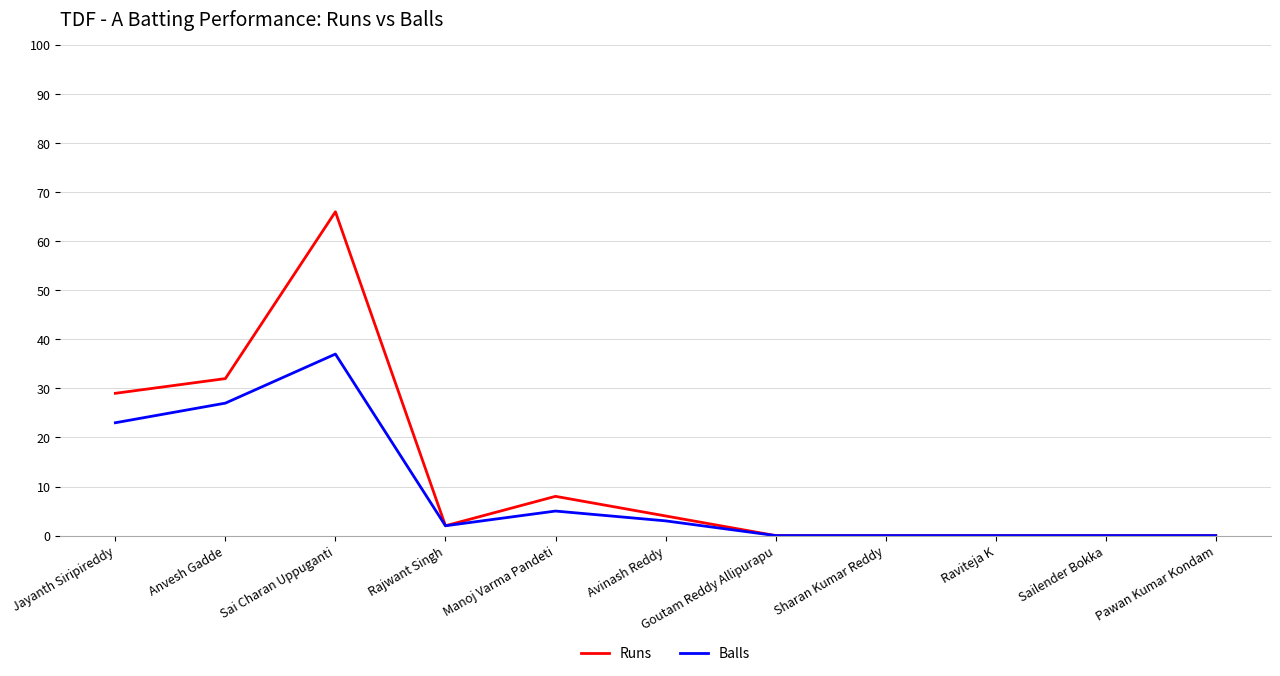

At which category does Runs reach its first local valley?

Rajwant Singh